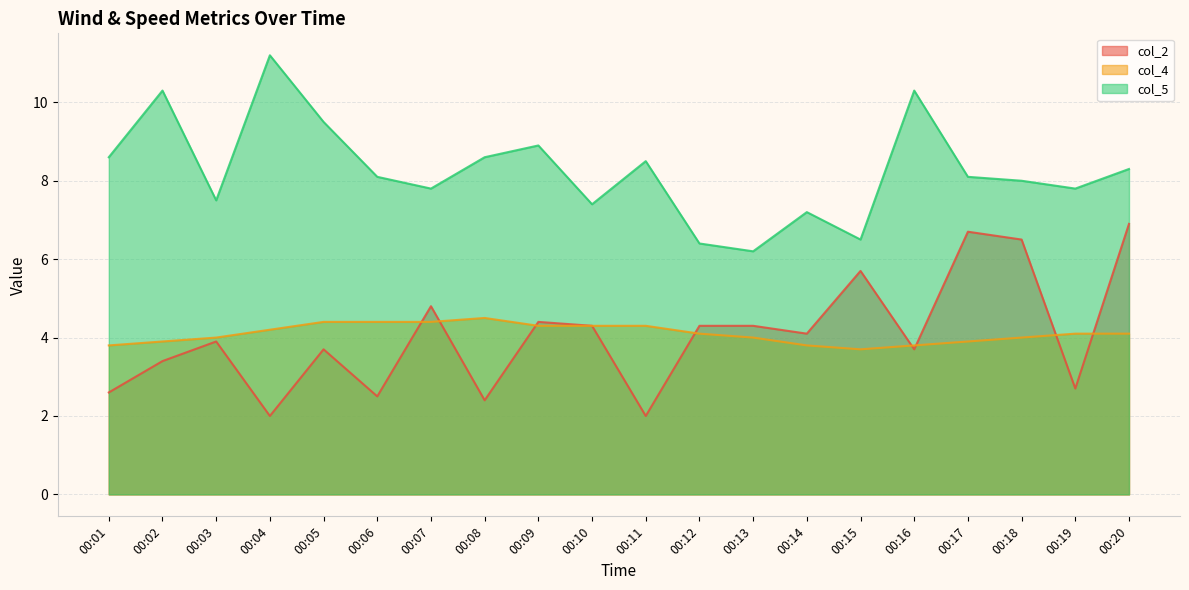

Which has a higher value, 00:19 or 00:02?

00:02